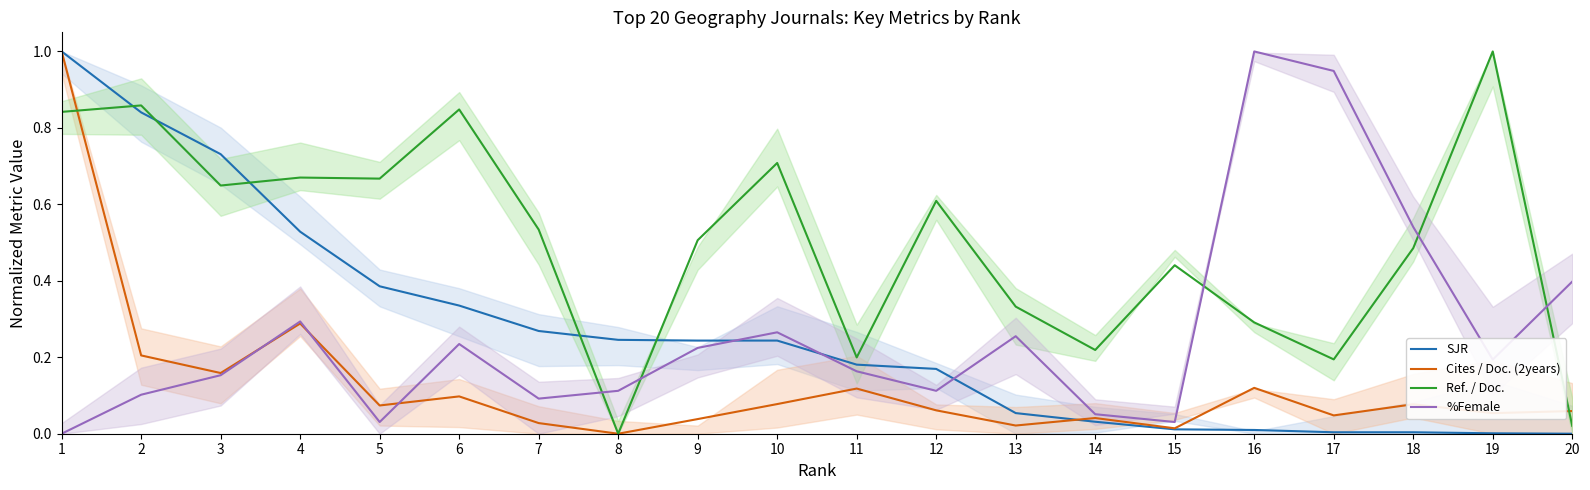

True or false: Cites / Doc. (2years) and SJR cross at least once.

True